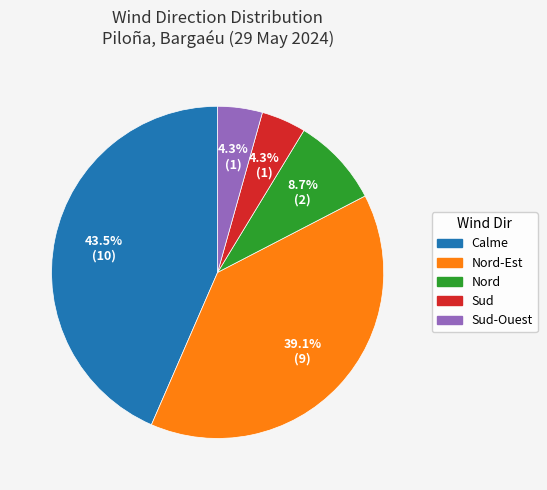

Does any single category account for the majority?

No